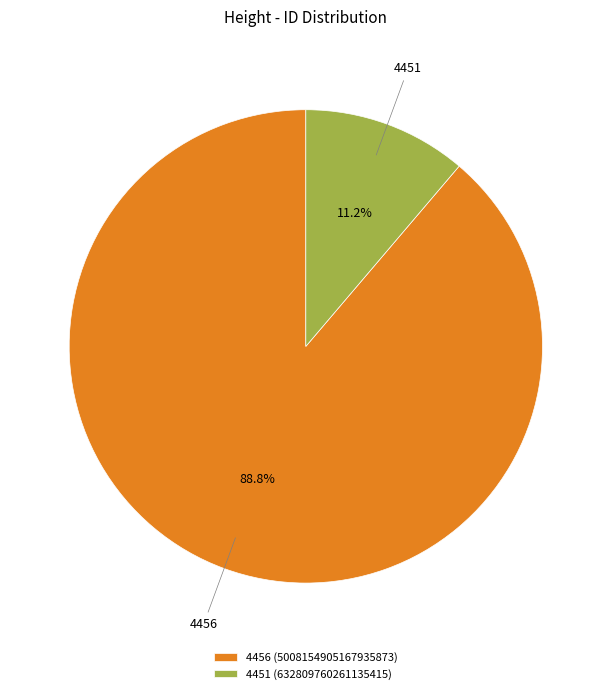

To the nearest percent, what portion does 4456 represent?

89%